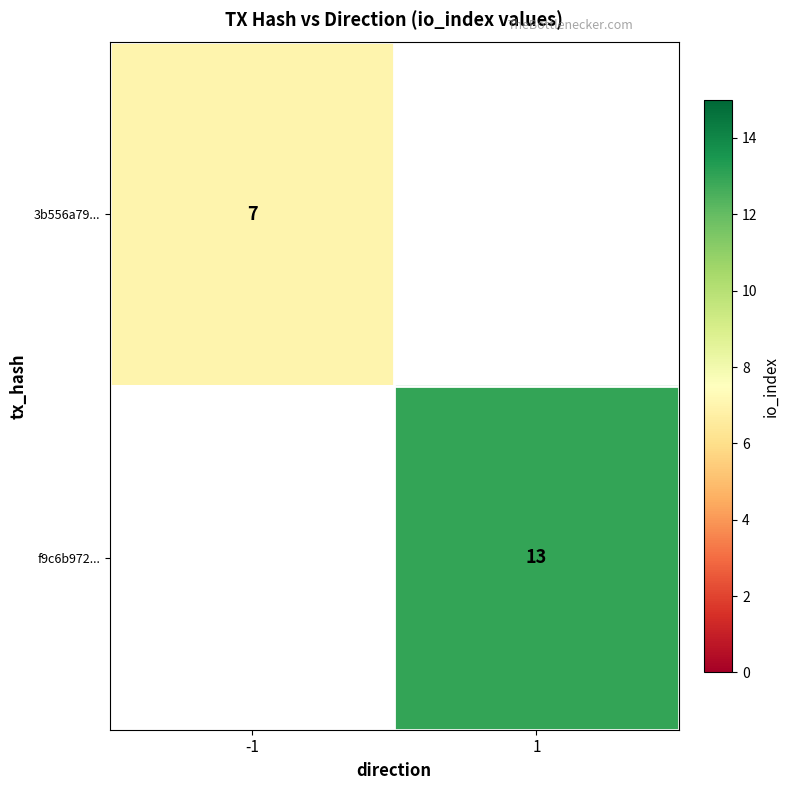

At which category does the chart reach its minimum across all series?

-1